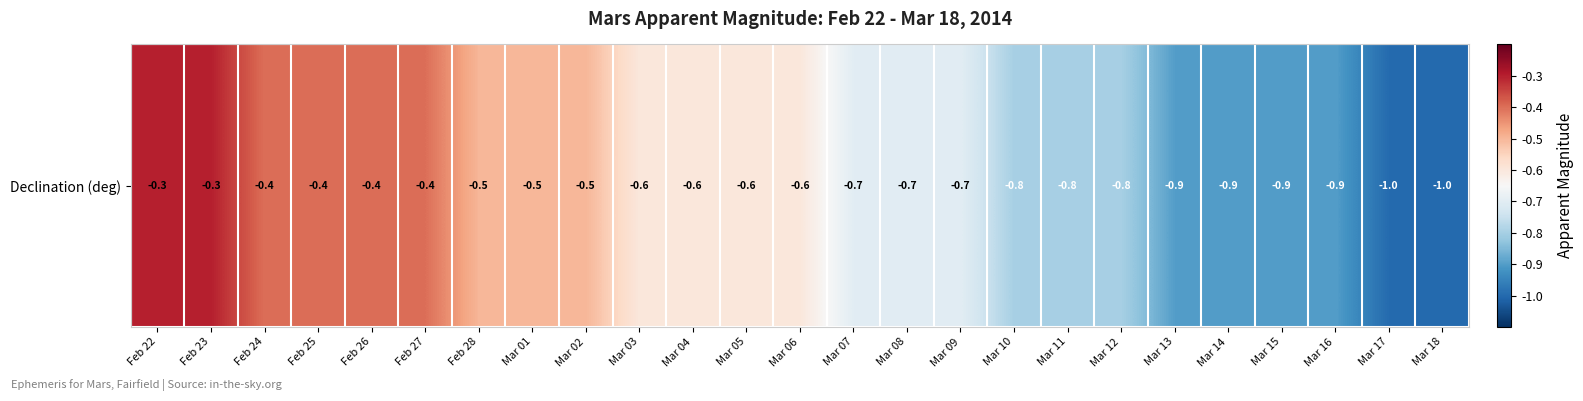

Is it true that the value at Mar 03 is -0.3?

False